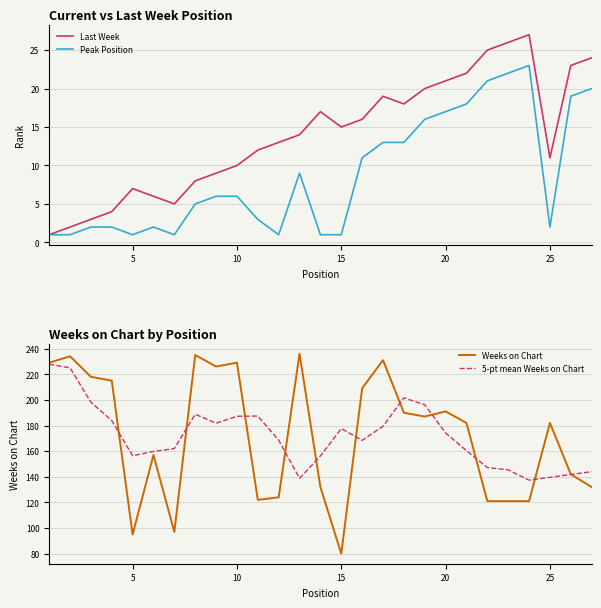

Which series has the largest total across all categories?

Weeks on Chart